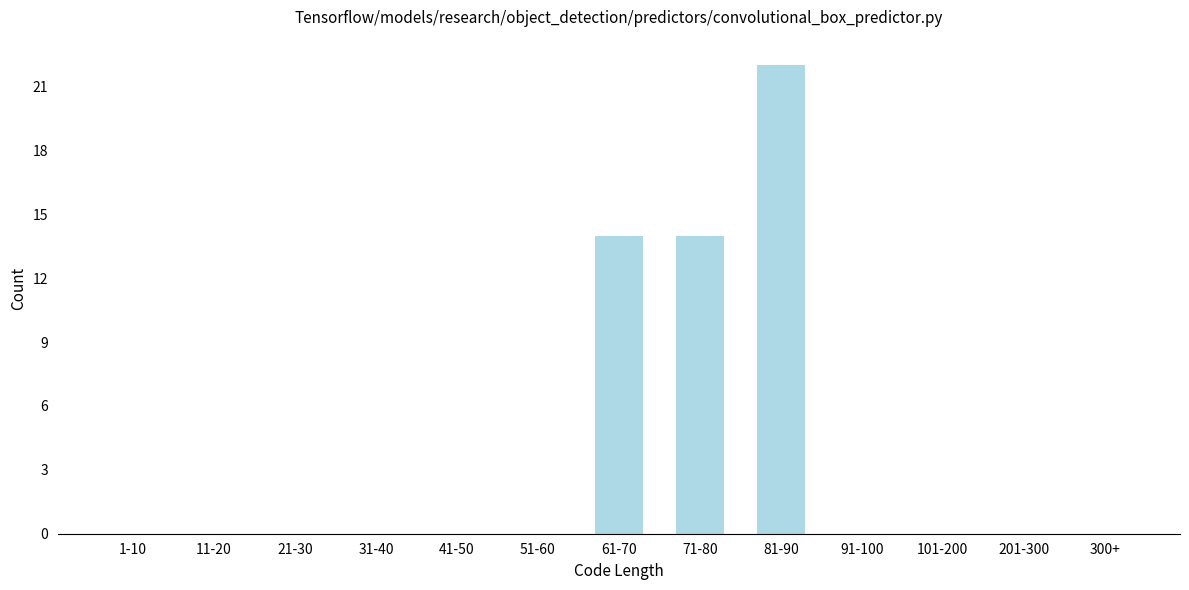

Reading left to right, what are all the values shown in this chart?

1-10=0	11-20=0	21-30=0	31-40=0	41-50=0	51-60=0	61-70=14	71-80=14	81-90=22	91-100=0	101-200=0	201-300=0	300+=0